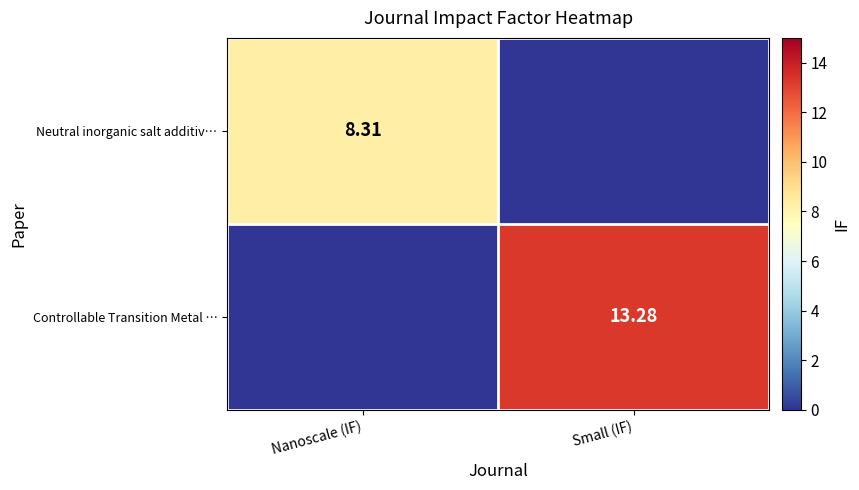

List the series in order of their peak value, lowest first.

Neutral inorganic salt additiv…, Controllable Transition Metal …